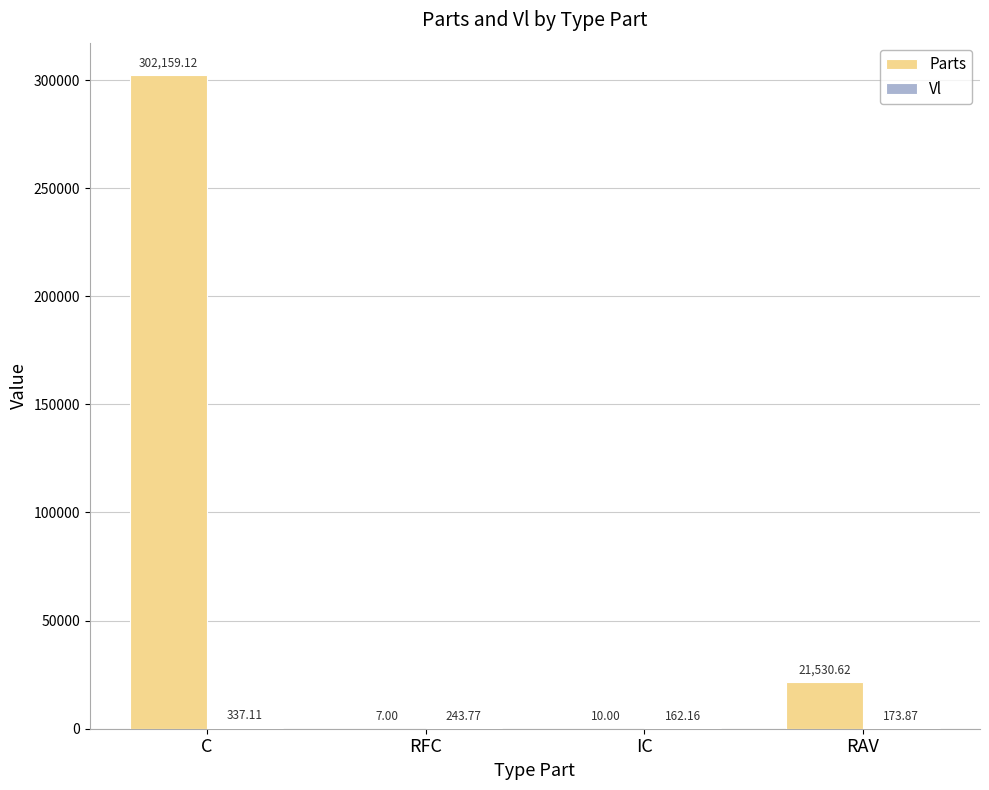

Which category has the highest value in the Parts series?

C